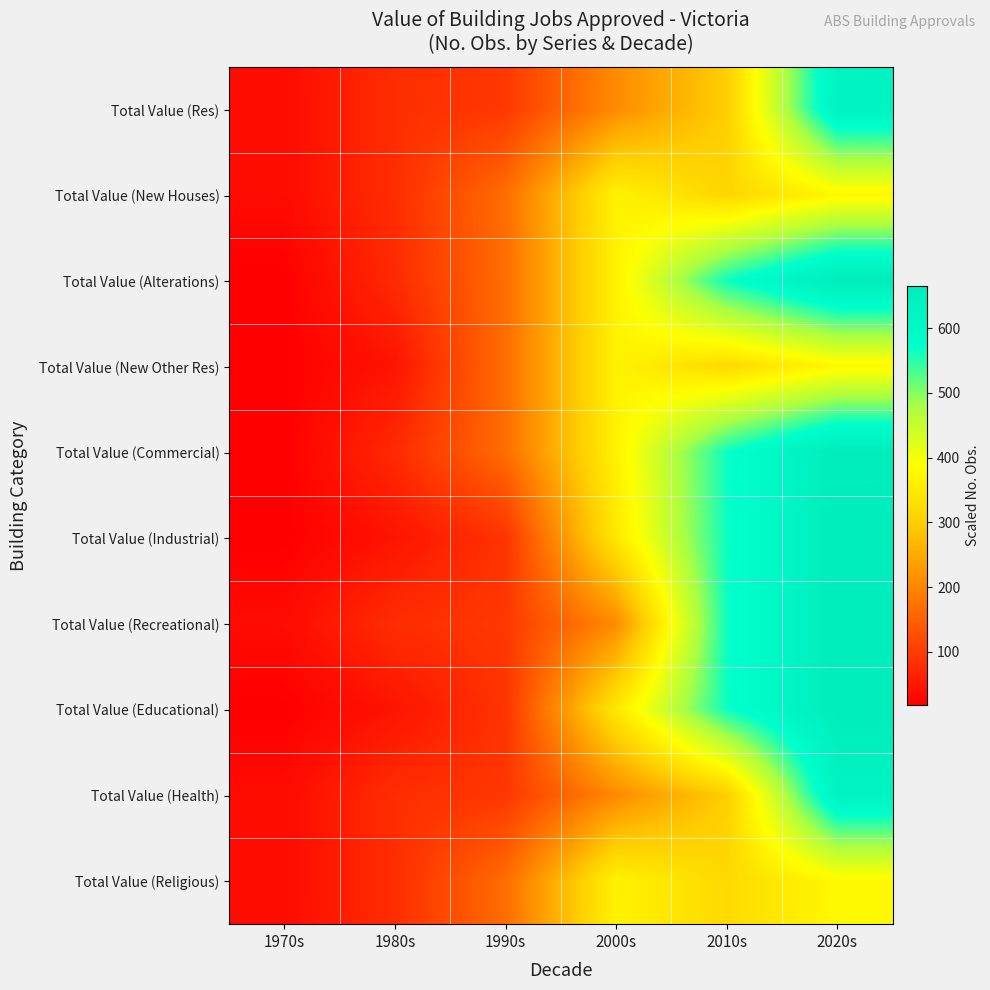

How many distinct data groups are displayed?

10